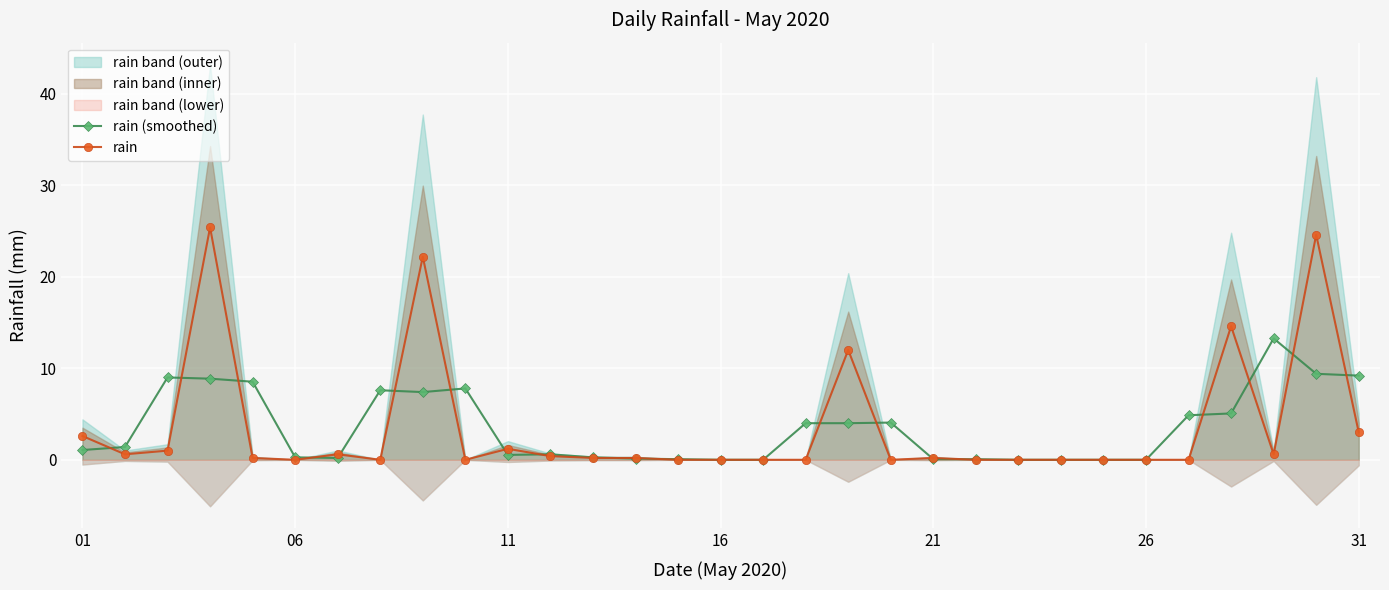

Is it true that rain equals 10.8 at 16?

False